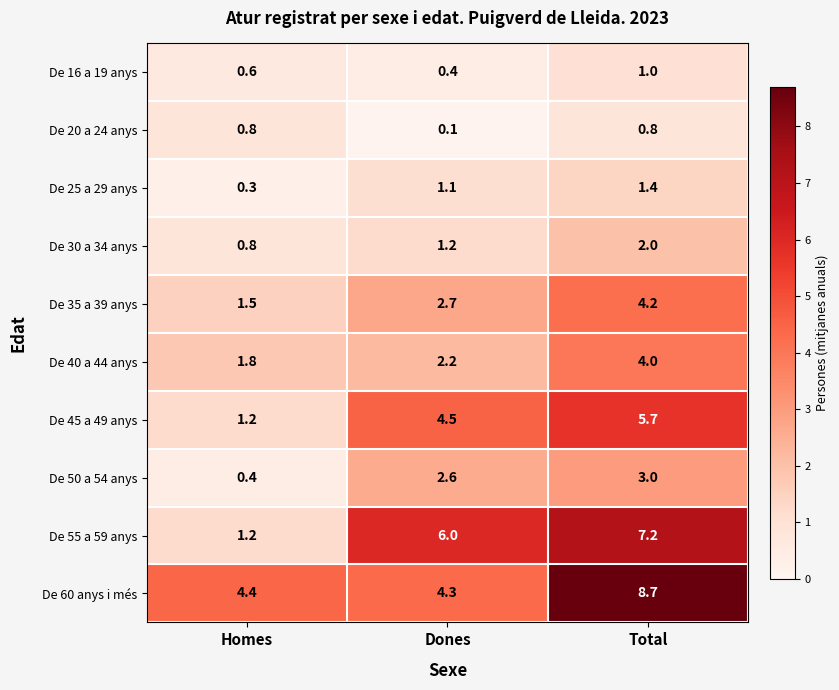

What is the total value across all series at Homes?

13.0